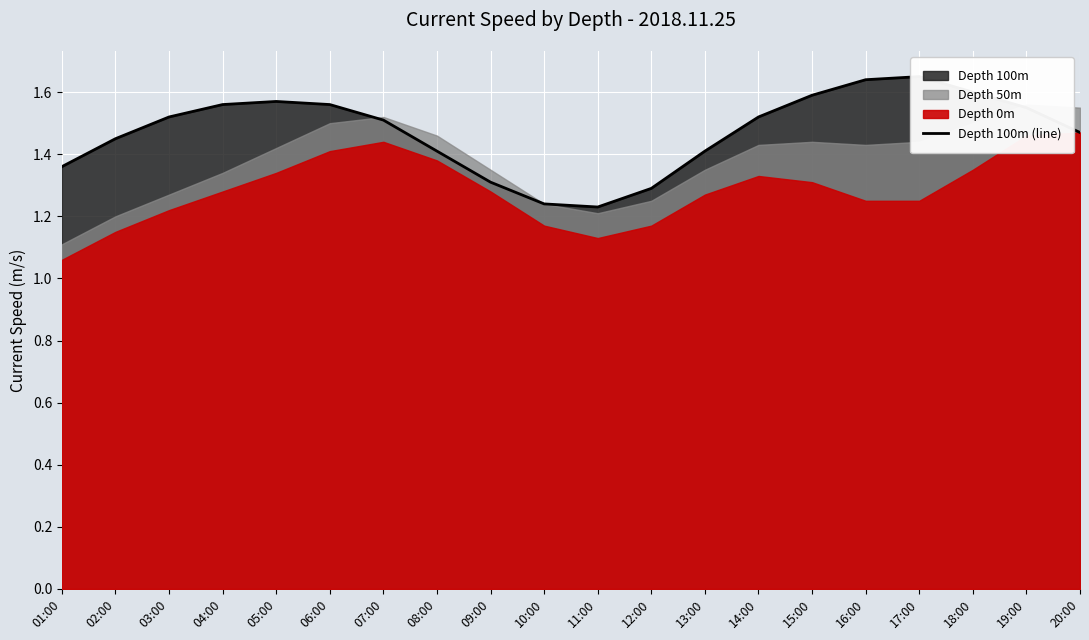

Where is the data nearest to the value 1?

11:00